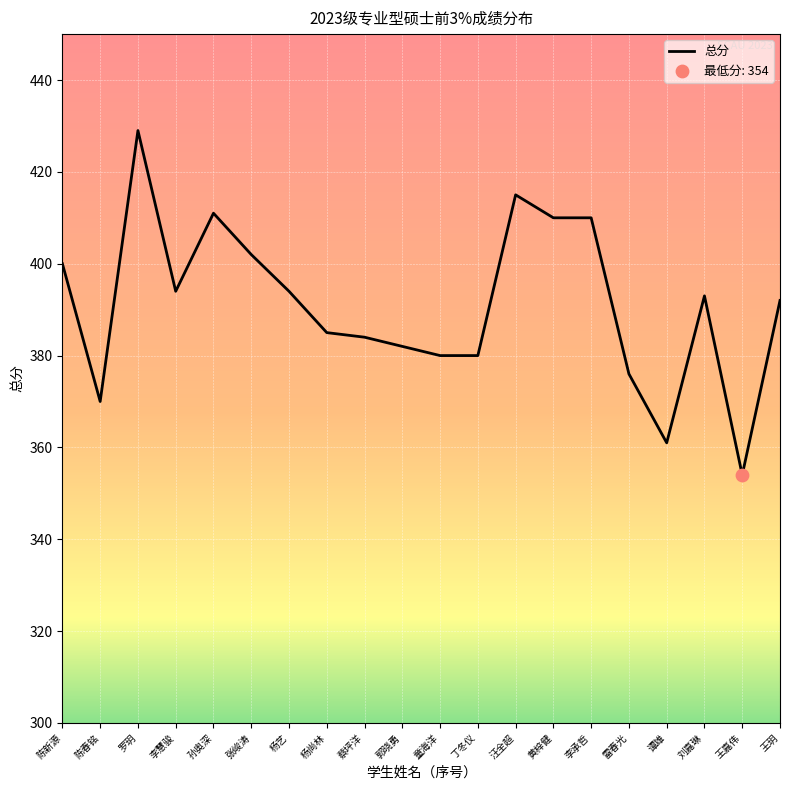

Approximately how many times larger is the value at 蔡坪洋 compared to 郭晓勇?

1.0